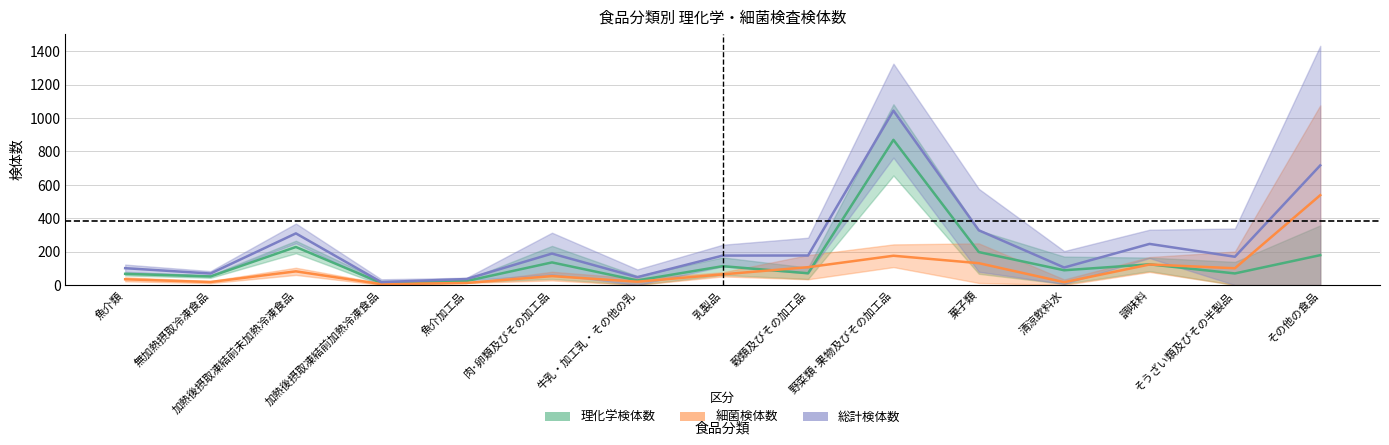

What are all the series names shown in the legend?

理化学検体数, 細菌検体数, 総計検体数